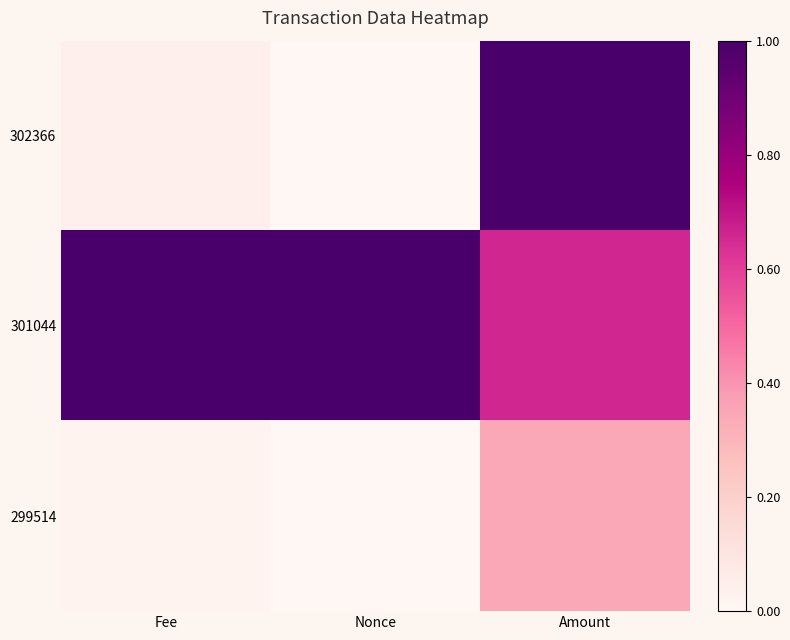

Rank the series at Amount from lowest to highest value.

299514, 301044, 302366